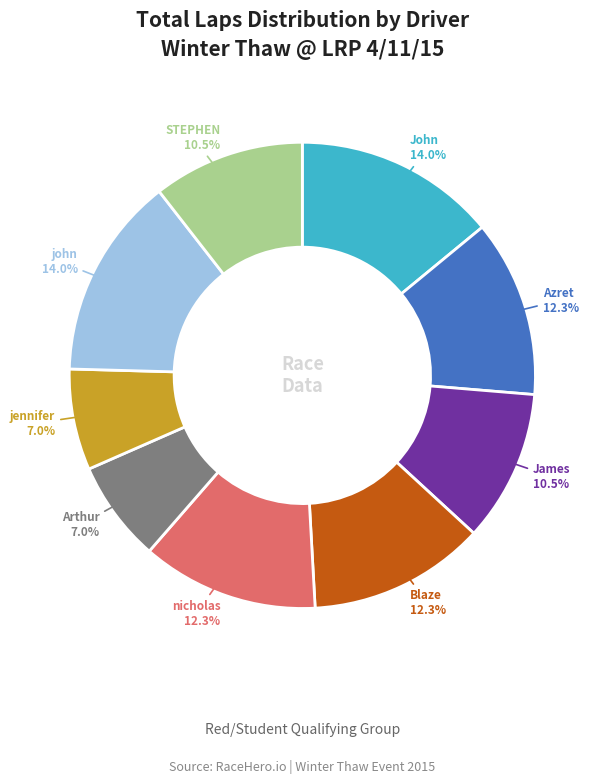

Is there any slice that represents more than half of the pie?

No